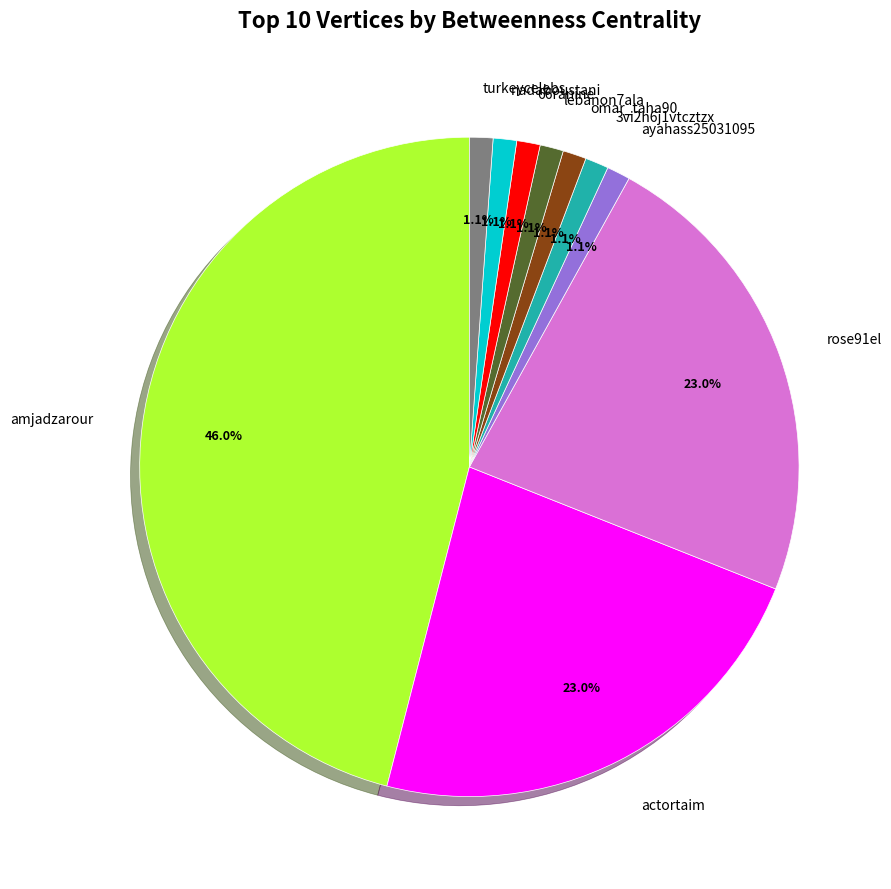

How much of the chart is everything except lebanon7ala?

98.9%